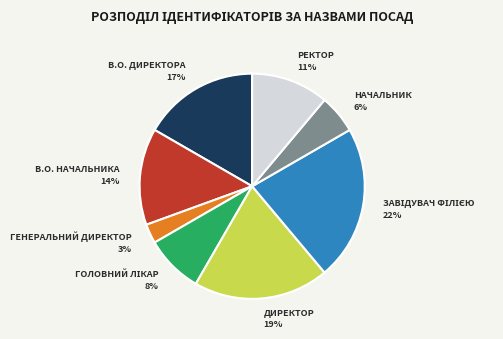

Is there any slice that represents more than half of the pie?

No